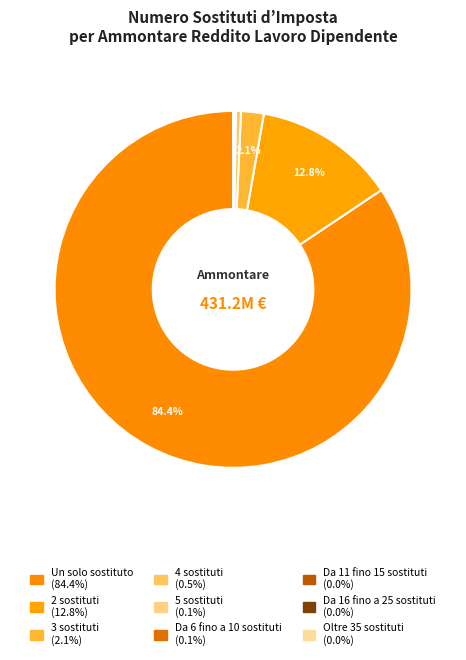

How many slices are in this pie chart?

9